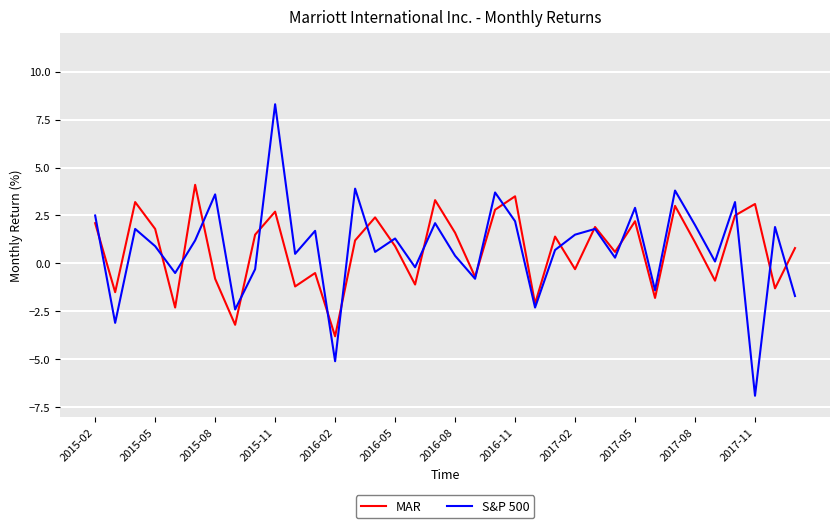

Which series has the largest range (max minus min)?

S&P 500